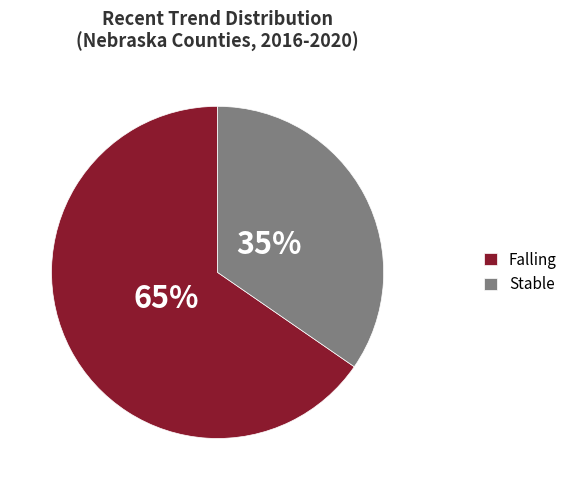

Which category has the biggest portion of the pie?

Falling